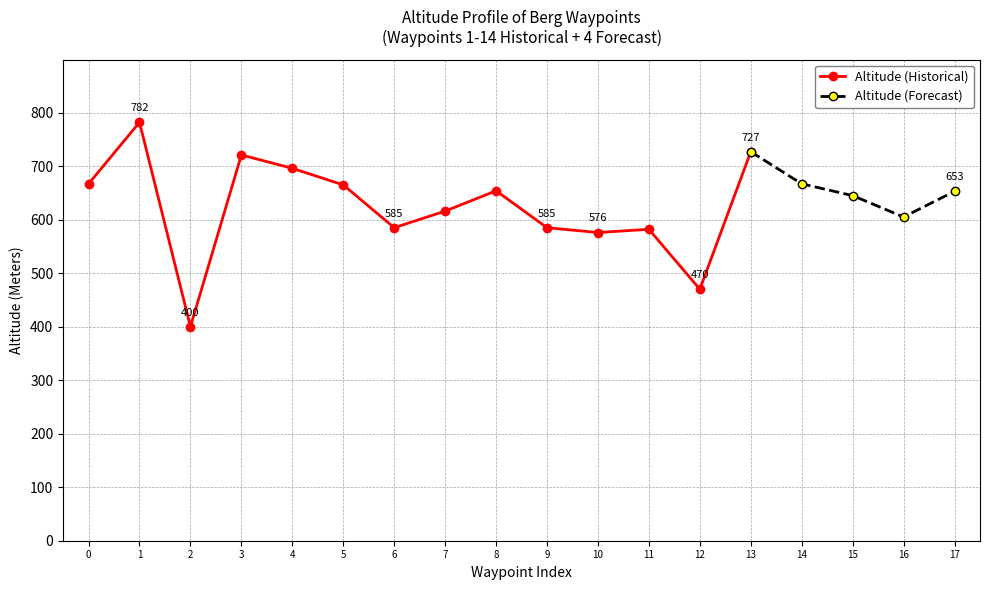

True or false: Altitude (Historical) has a value of 178 at 0.

False